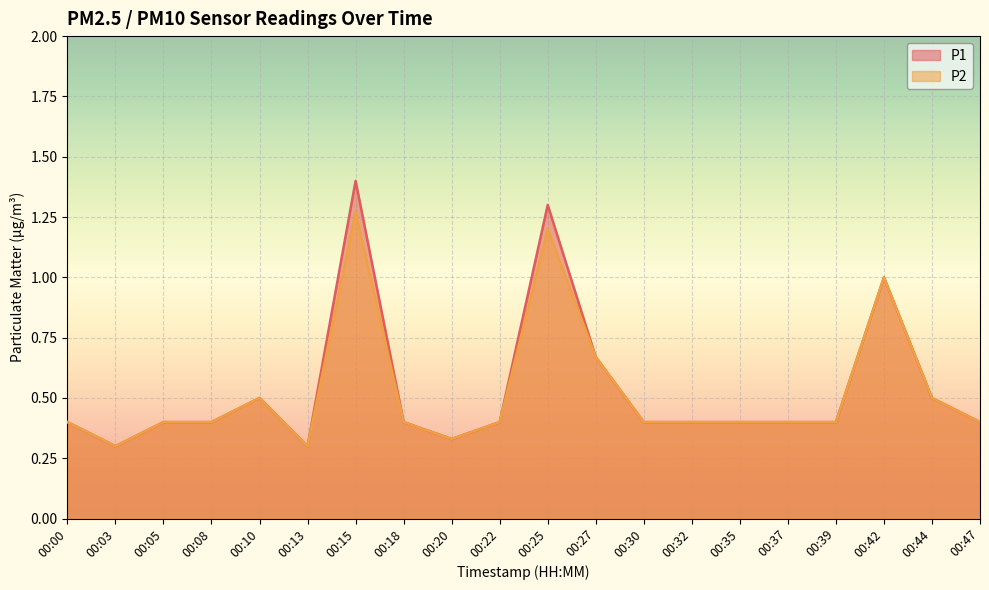

At which category does P2 reach its first local peak?

00:10